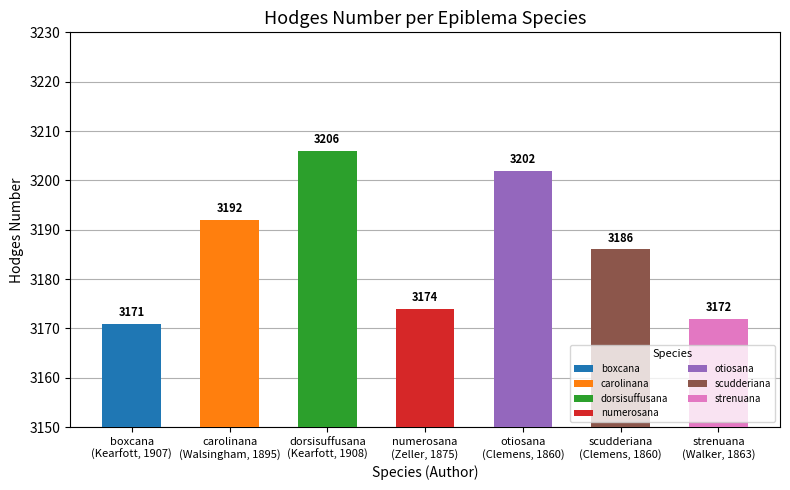

Where does the data first go above 3186?

carolinana